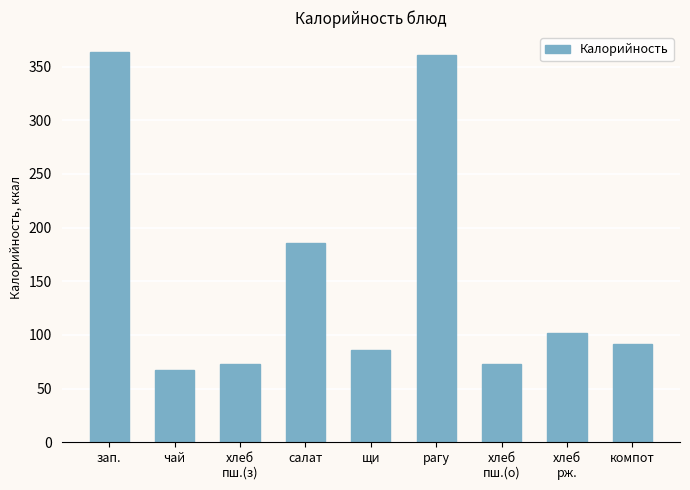

Is it true that the value at компот is 92.0?

True